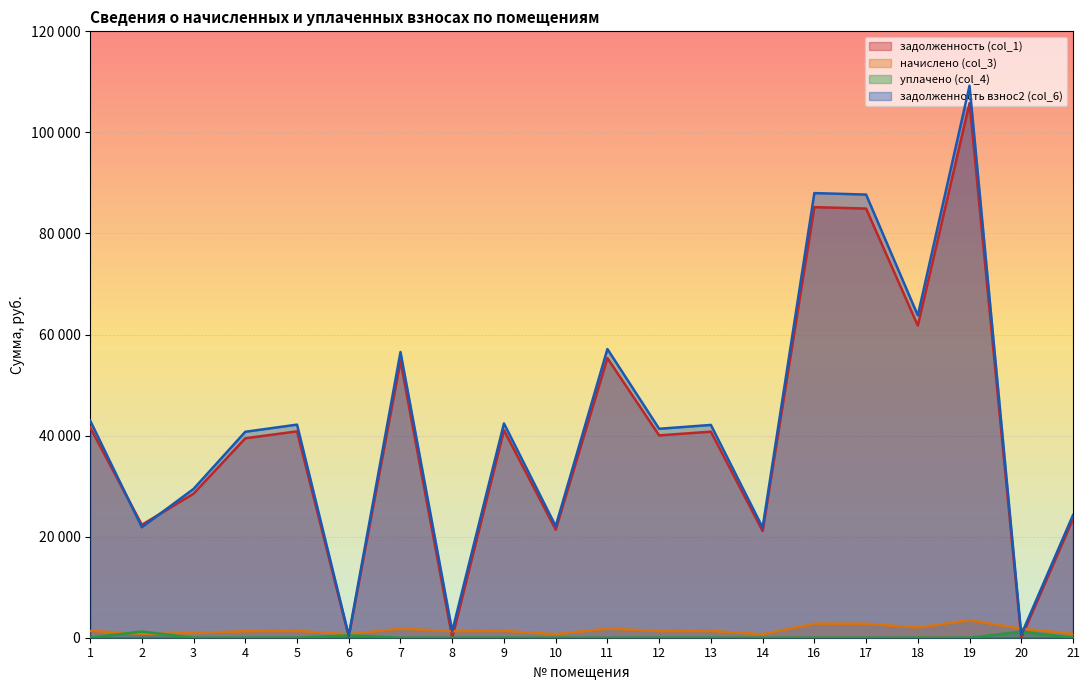

In уплачено (col_4), how many points are higher than both neighbors (excluding endpoints)?

3